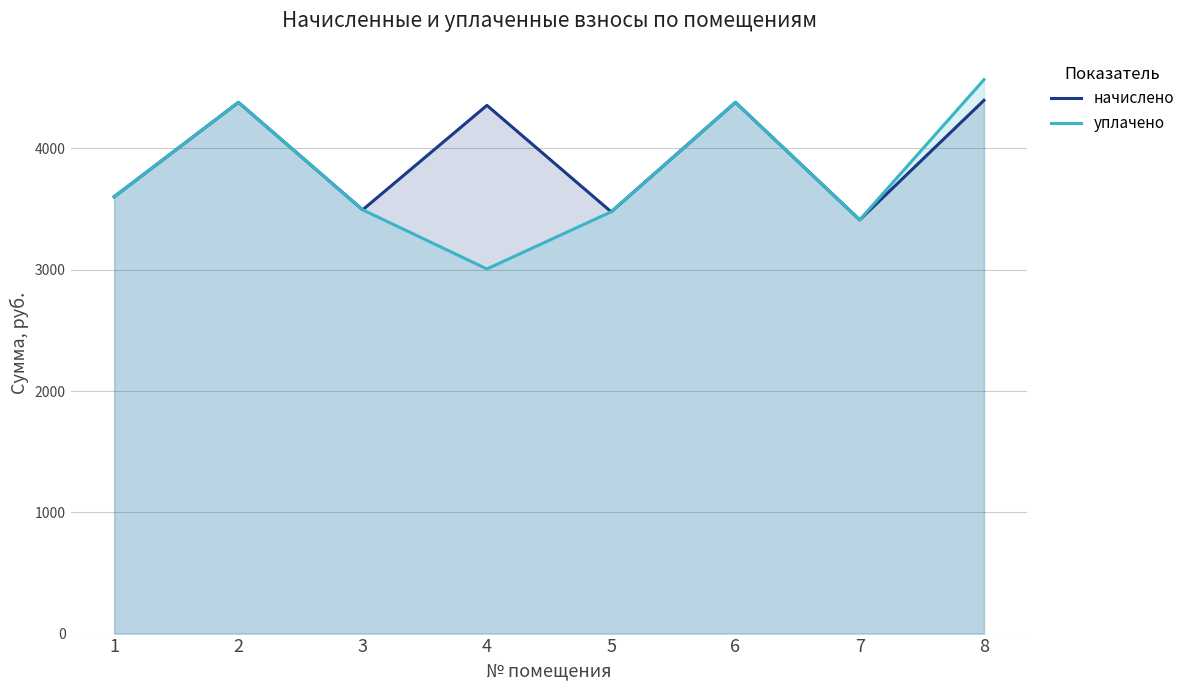

Where is the first local minimum for начислено?

3